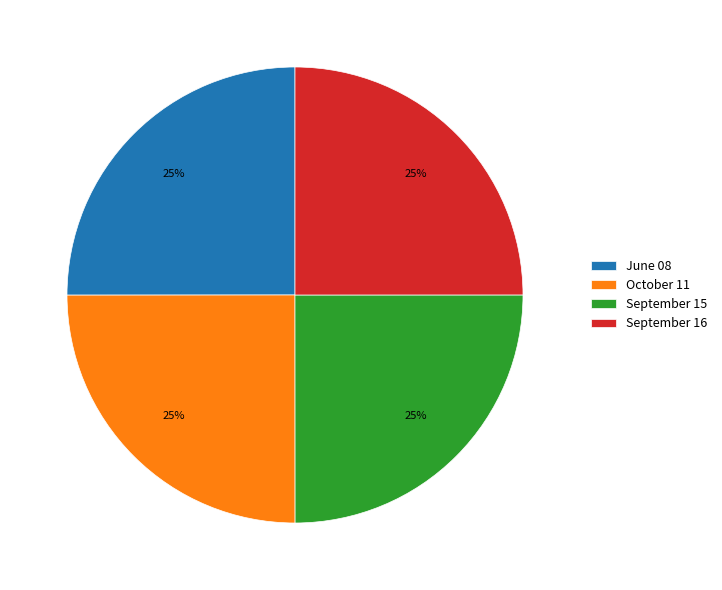

The September 16 slice represents 35% of the pie. True or false?

False